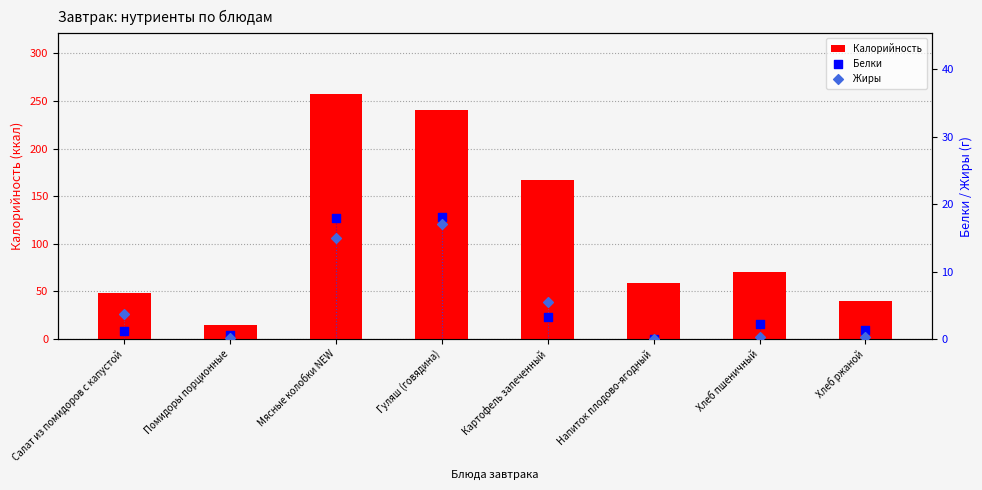

At how many categories does at least one series exceed 31?

7